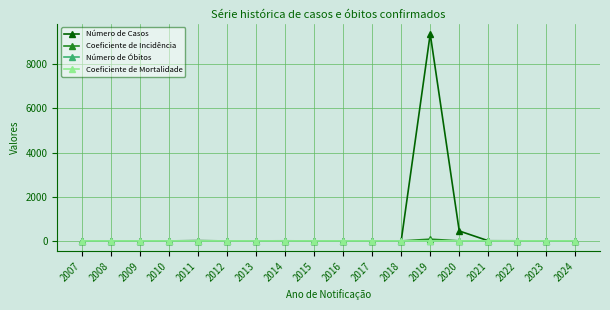

In Número de Óbitos, how many points are higher than both neighbors (excluding endpoints)?

1